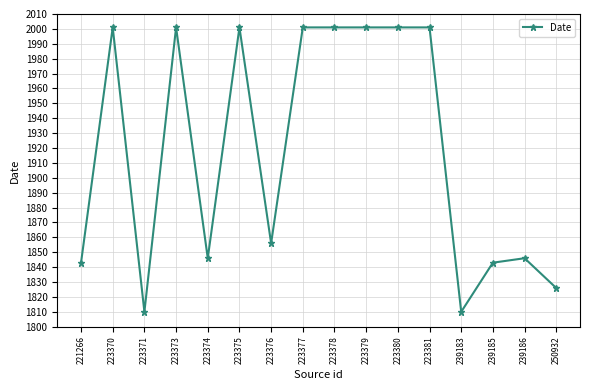

Reading left to right, list all the values displayed in this chart.

221266=1843	223370=2001	223371=1810	223373=2001	223374=1846	223375=2001	223376=1856	223377=2001	223378=2001	223379=2001	223380=2001	223381=2001	239183=1810	239185=1843	239186=1846	250932=1826